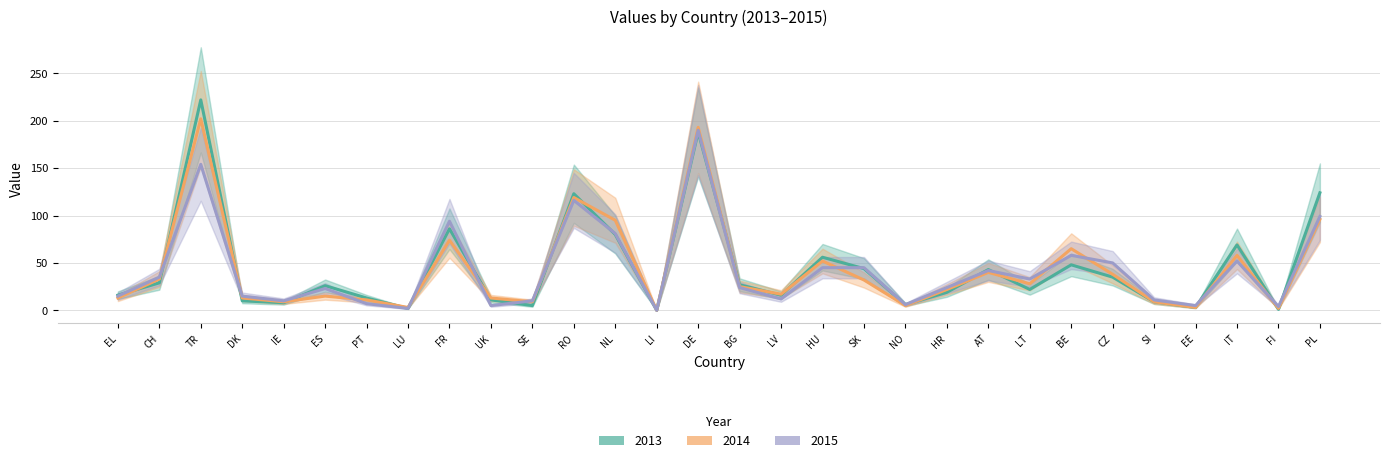

Where does the 2014 series first go above 25?

CH